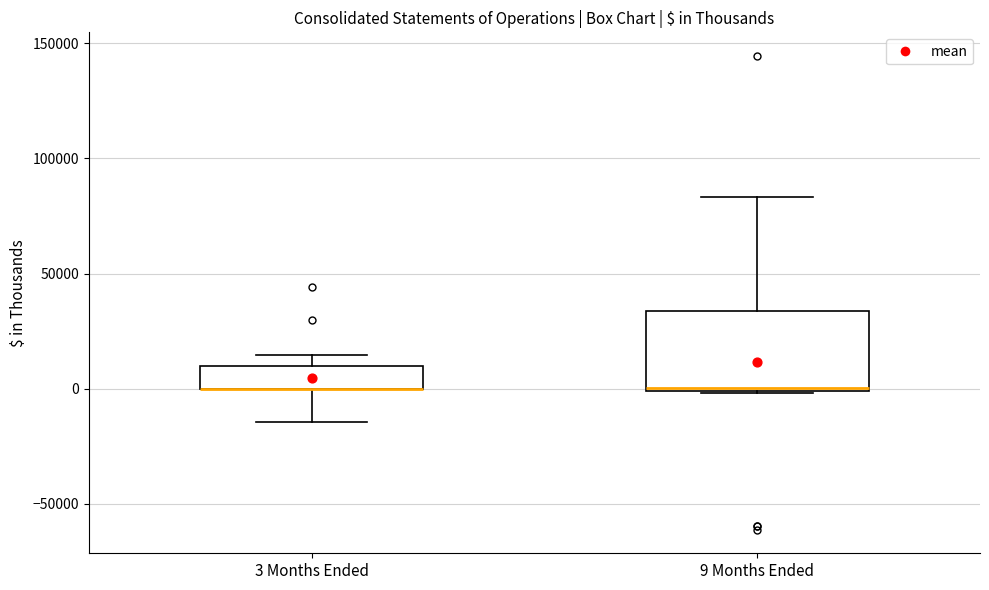

Where is the upper edge of the box for 3 Months Ended on the y-axis? The values are not printed on the chart, so give them approximately, as read against the axis.

10000